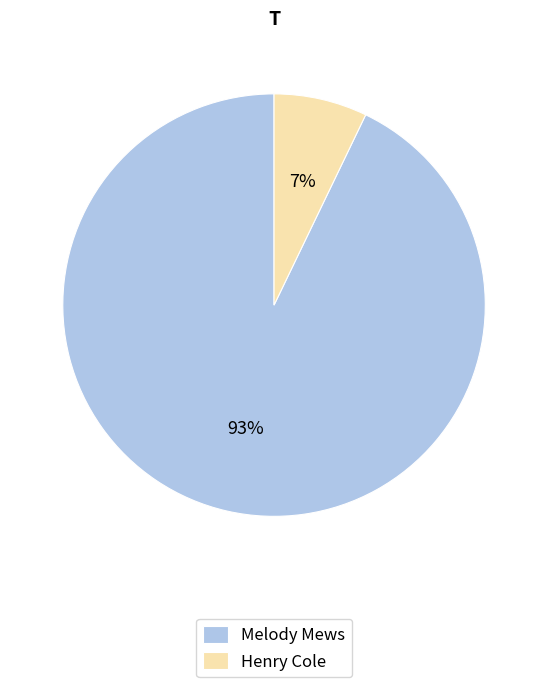

Which category accounts for the majority?

Melody Mews